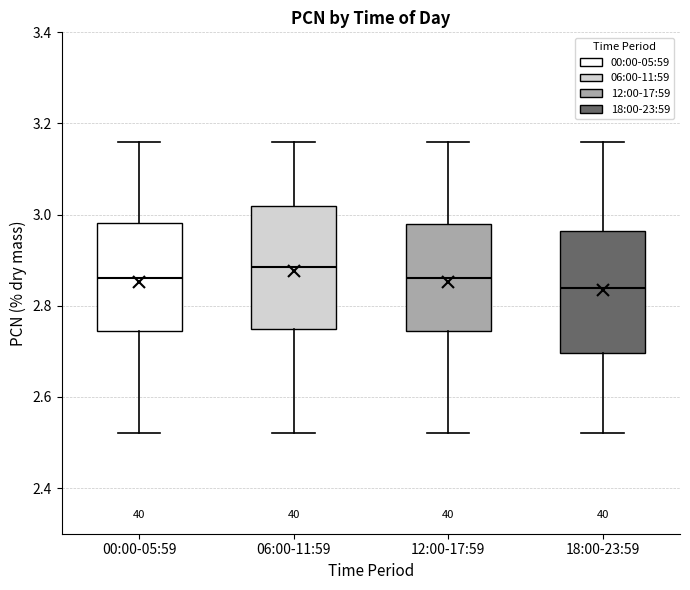

Reading left to right, read every box against the y-axis: the position of its median line, the range the box covers, and the ends of its whiskers. The values are not printed on the chart, so give them approximately, as read against the axis.

00:00-05:59: median 2.86, box 2.74 to 2.98, whiskers 2.52 to 3.16
06:00-11:59: median 2.88, box 2.76 to 3.02, whiskers 2.52 to 3.16
12:00-17:59: median 2.86, box 2.74 to 2.98, whiskers 2.52 to 3.16
18:00-23:59: median 2.84, box 2.70 to 2.96, whiskers 2.52 to 3.16